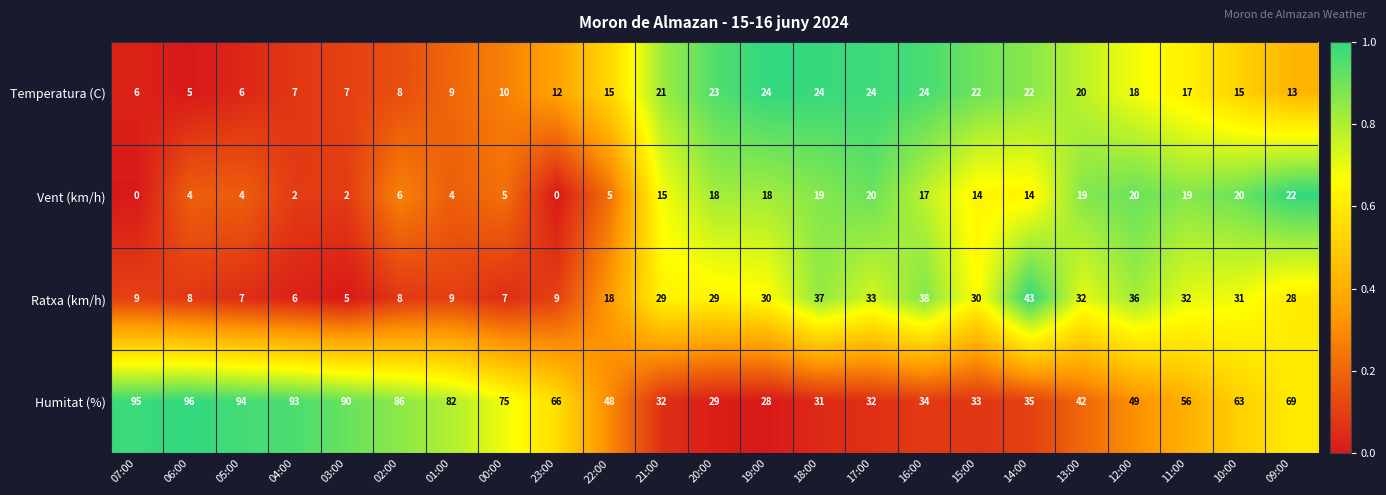

What is the difference between the maximum and minimum values in the Temperatura (C) series?

19